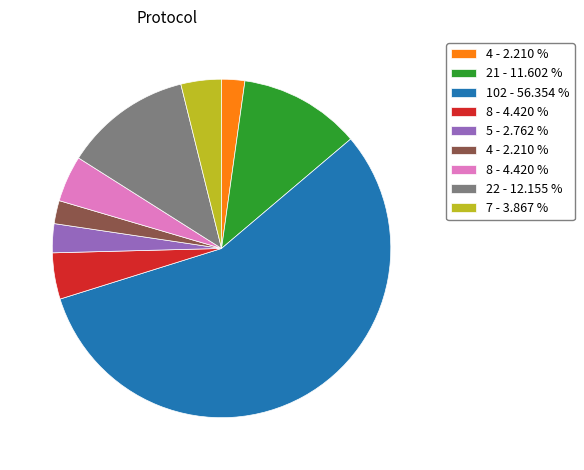

Is there any slice that represents more than half of the pie?

Yes